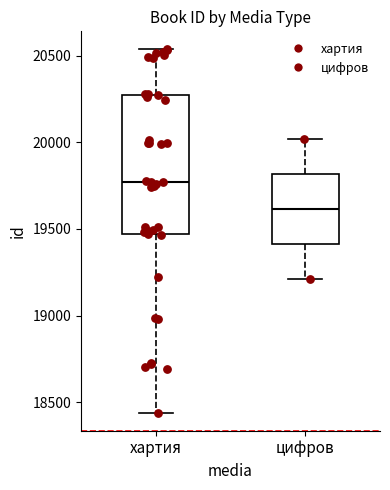

Reading left to right, transcribe this box plot: for each box, give where its median line is, the range the box spans, and where its two whiskers end, as read against the y-axis. The values are not printed on the chart, so give them approximately, as read against the axis.

хартия: median 19750, box 19450 to 20250, whiskers 18450 to 20550
цифров: median 19600, box 19400 to 19800, whiskers 19200 to 20000